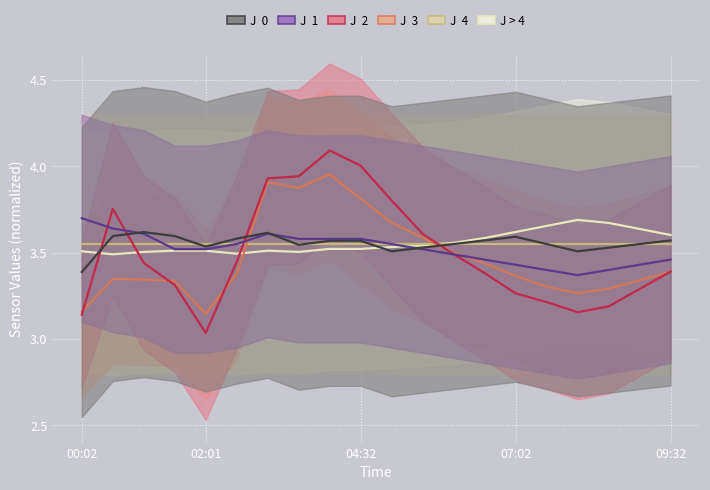

What is the difference between the maximum and minimum values in the BME280_temperature series?

0.2